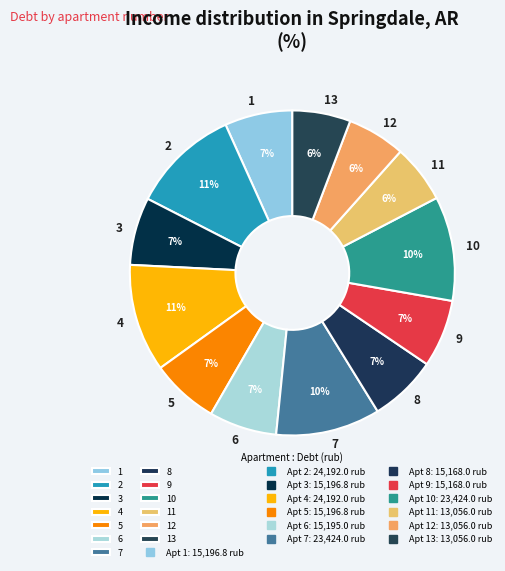

Does any single category account for the majority?

No